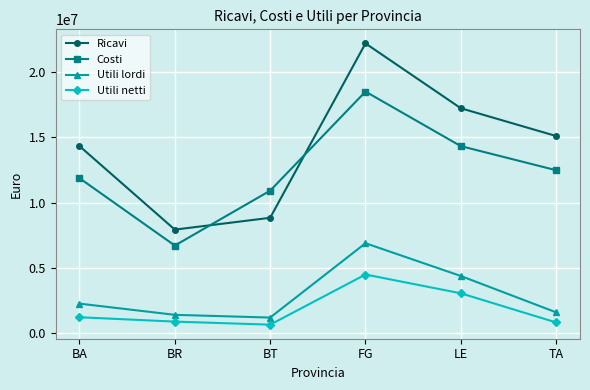

What position from the left is LE?

5